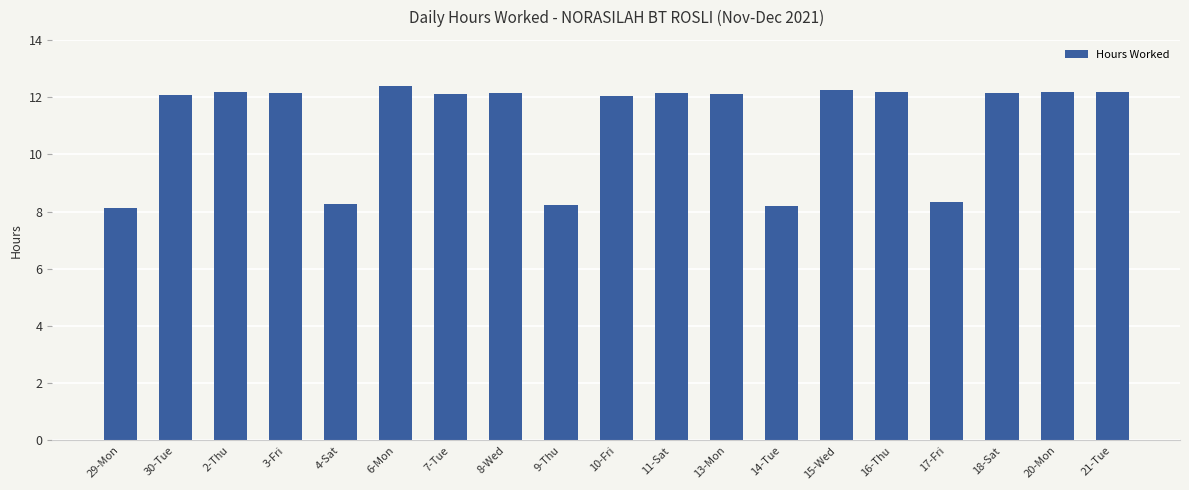

What is the difference between the values at 4-Sat and 20-Mon?

3.9